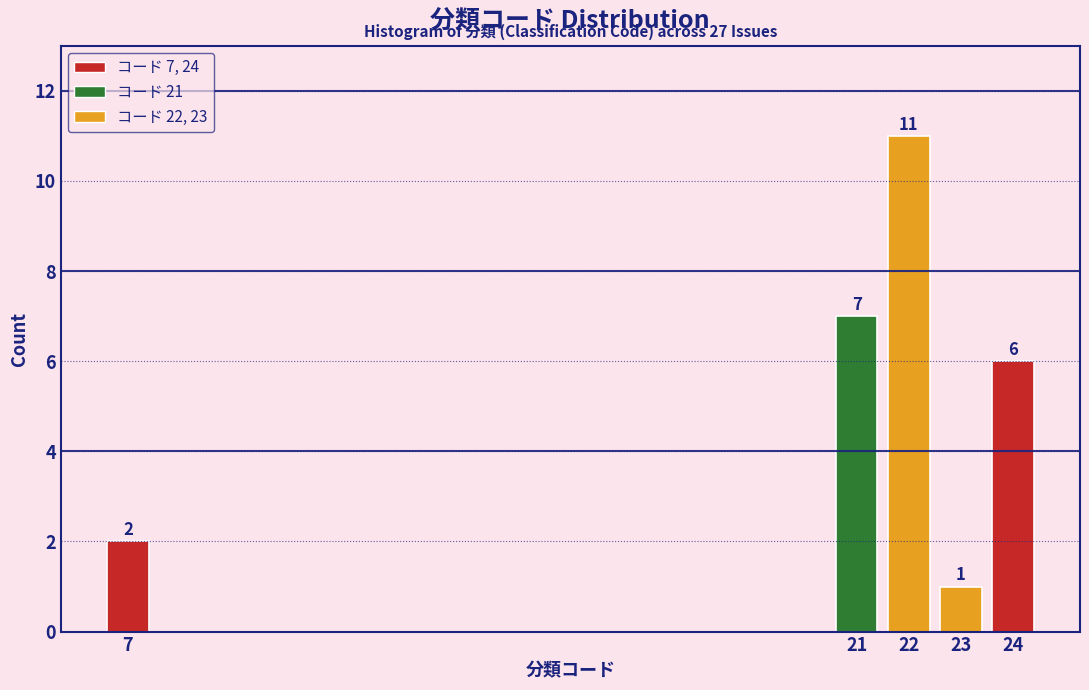

Reading right to left, transcribe all the data shown in this chart.

6	1	11	7	2